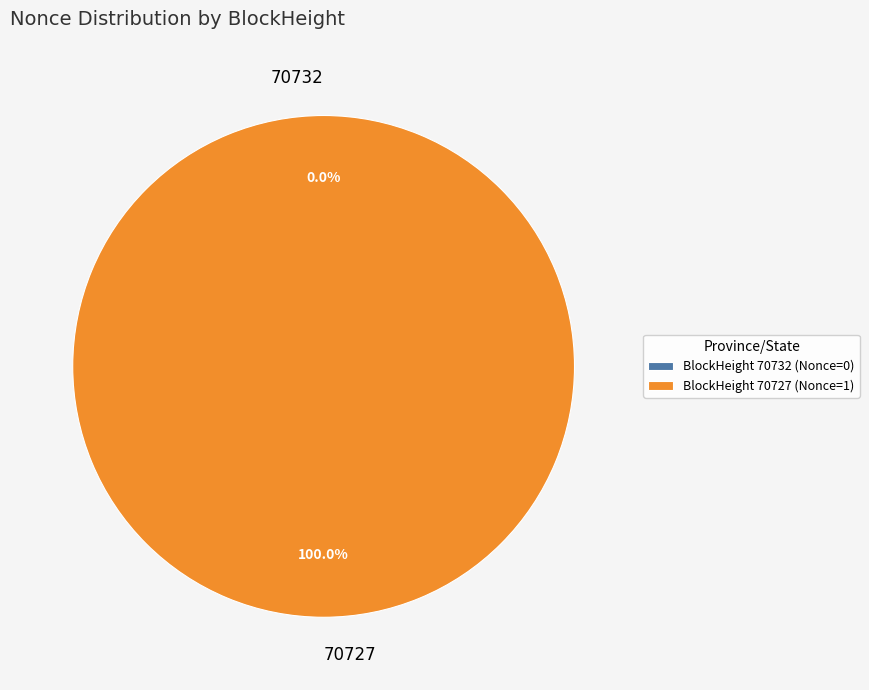

Is the sum of 70727 and 70732 greater than half?

Yes